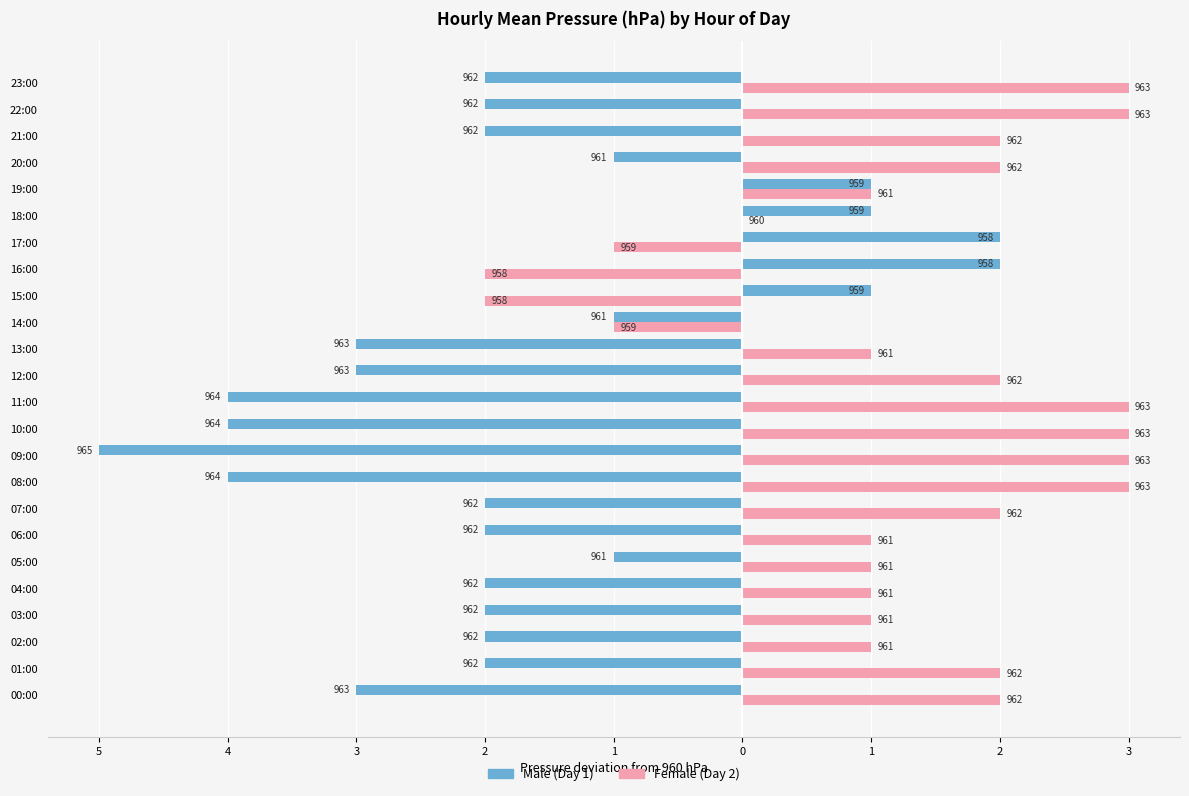

Reading left to right, extract all data points from this chart.

Male: -3	-2	-2	-2	-2	-1	-2	-2	-4	-5	-4	-4	-3	-3	-1	1	2	2	1	1	-1	-2	-2	-2
Female: 2	2	1	1	1	1	1	2	3	3	3	3	2	1	-1	-2	-2	-1	0	1	2	2	3	3